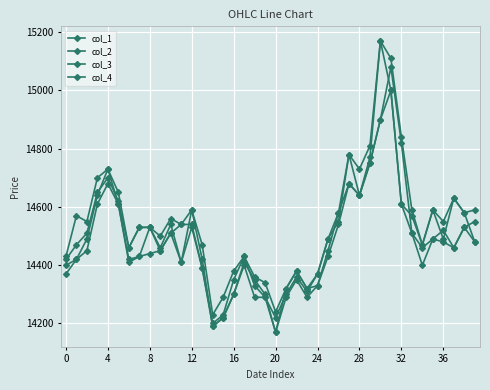

How many lines are shown in the chart?

4